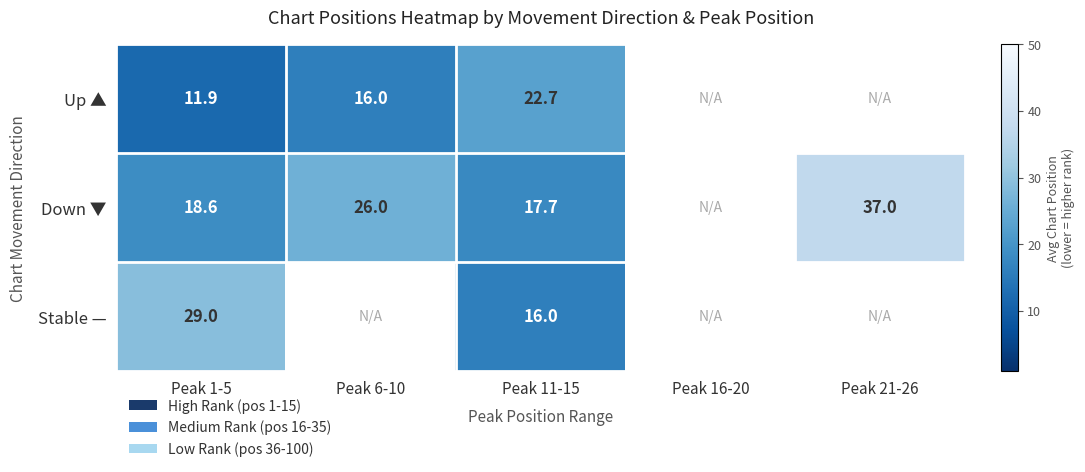

Rank the series at Peak 1-5 from highest to lowest value.

Stable —, Down ▼, Up ▲